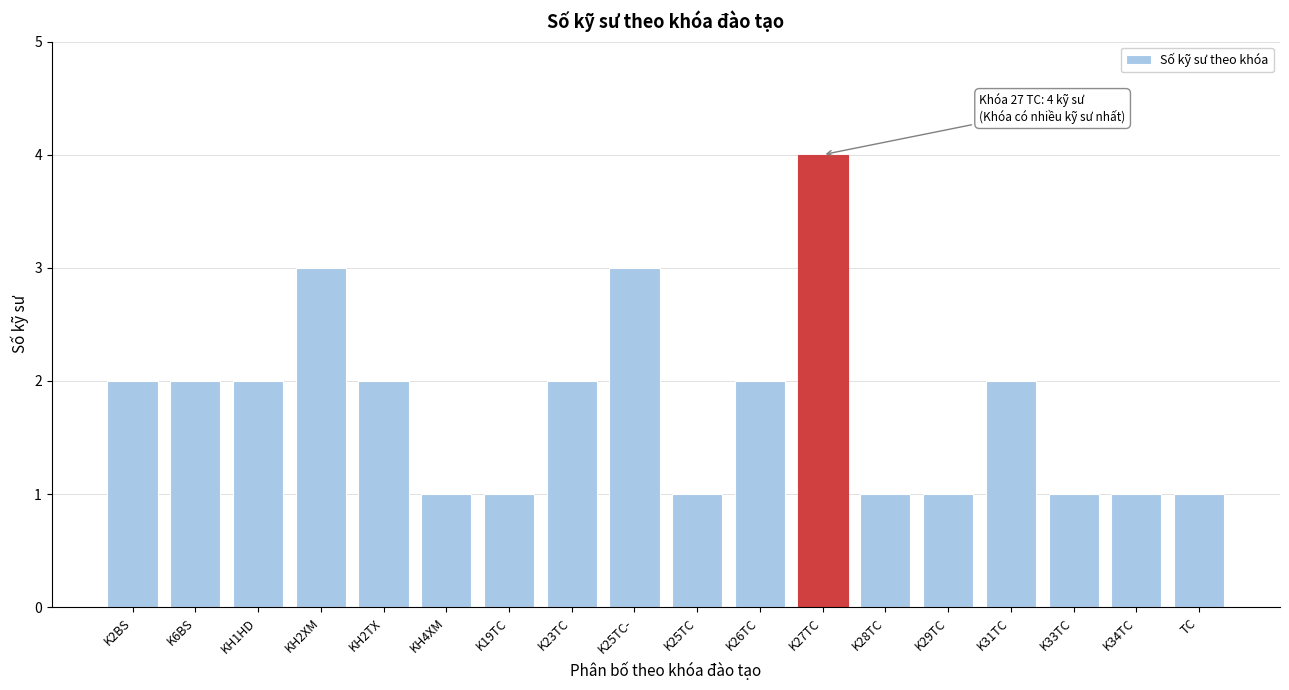

Reading right to left, list all the values displayed in this chart.

1	1	1	2	1	1	4	2	1	3	2	1	1	2	3	2	2	2